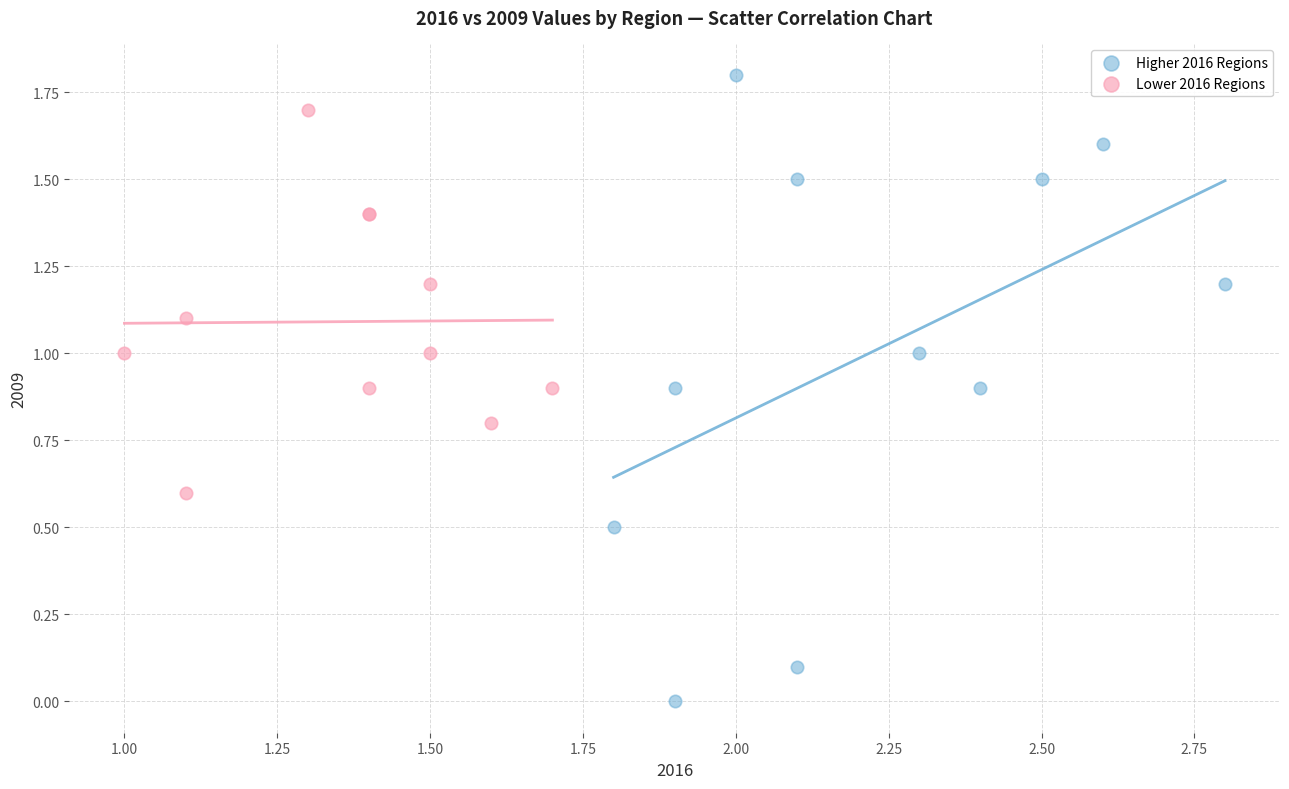

Which series reaches the maximum Y coordinate?

Higher 2016 Regions